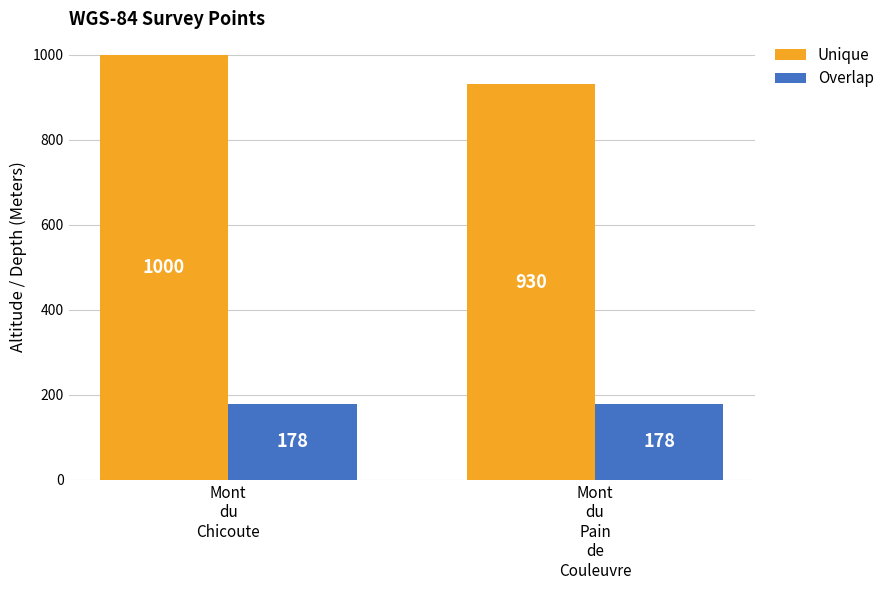

Which series has the largest range (max minus min)?

Unique